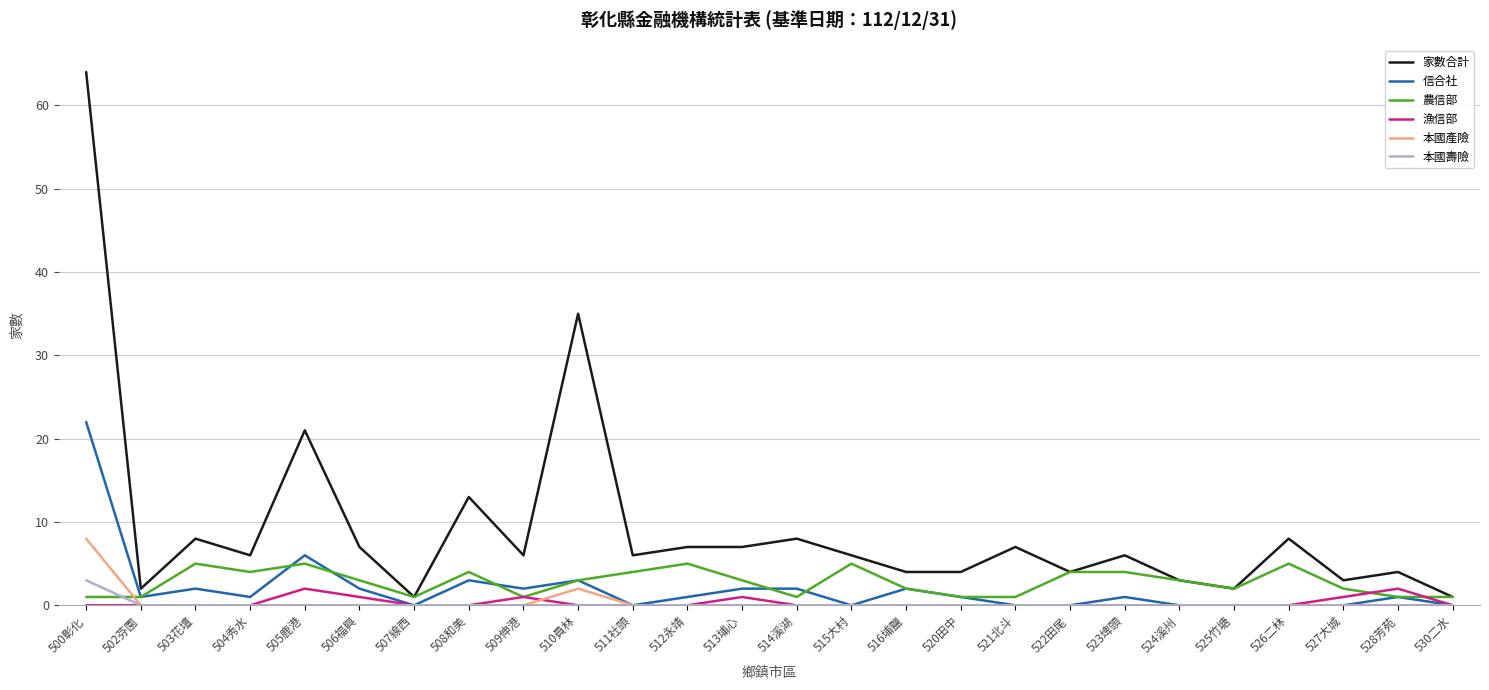

At which category does the chart reach its peak across all series?

500彰化